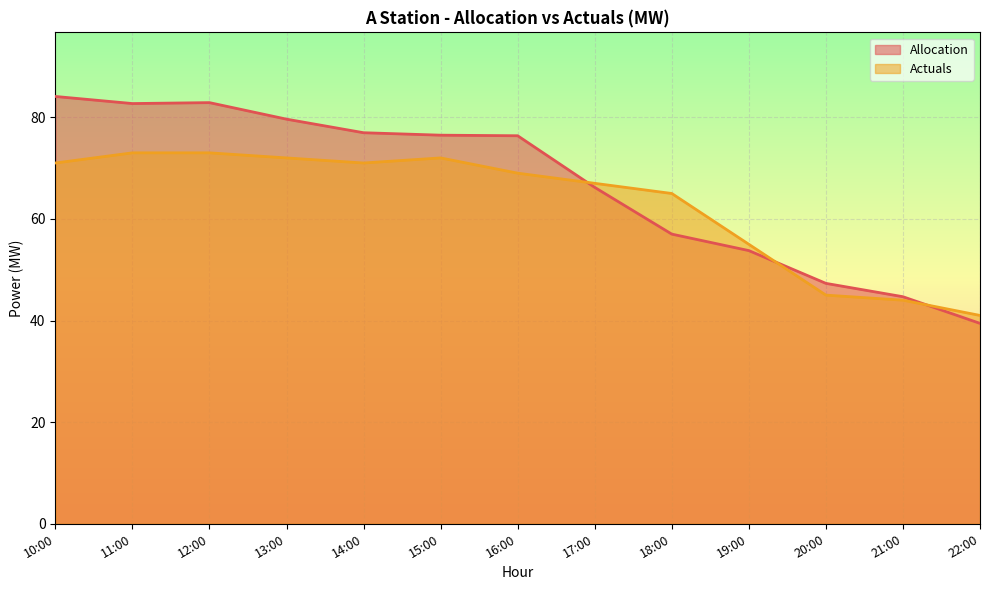

How many lines are shown in the chart?

2